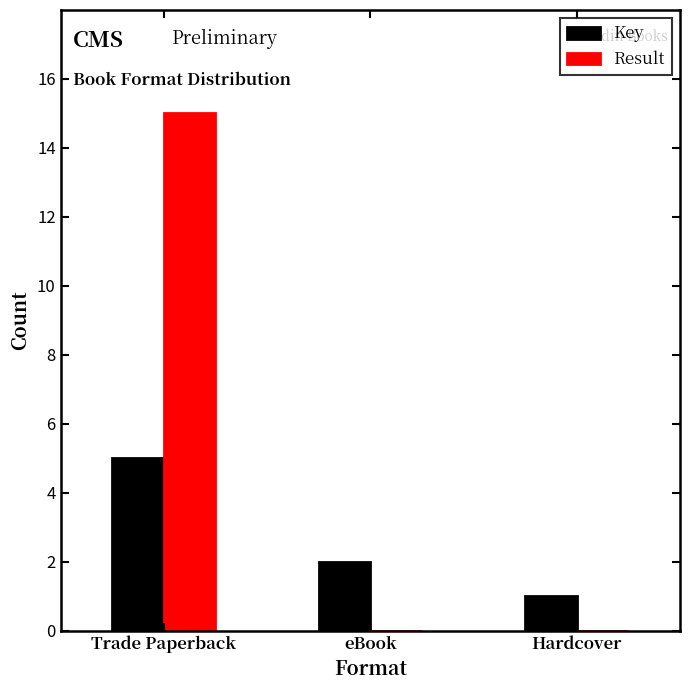

What is the average value of the Result series?

5